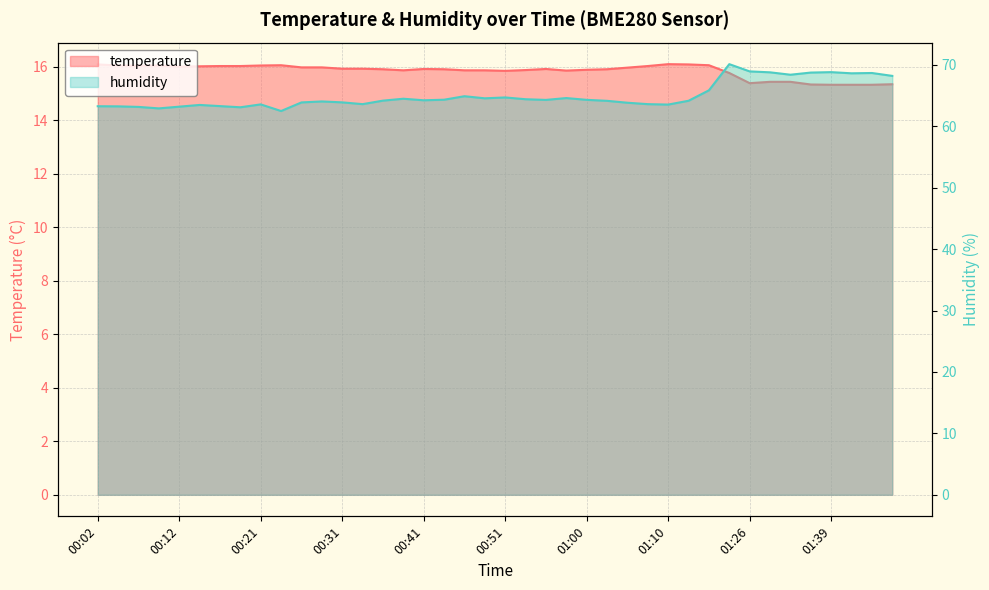

Reading left to right, transcribe all the data shown in this chart.

temperature: 16.1	16.0	16.0	16.0	16.0	16.0	16.0	16.0	16.0	16.1	16.0	16.0	15.9	15.9	15.9	15.9	15.9	15.9	15.9	15.9	15.8	15.9	15.9	15.8	15.9	15.9	16.0	16.0	16.1	16.1	16.1	15.8	15.4	15.4	15.4	15.3	15.3	15.3	15.3	15.3
humidity: 63.3	63.2	63.1	62.9	63.2	63.5	63.3	63.1	63.6	62.5	63.9	64.0	63.9	63.6	64.2	64.5	64.2	64.3	64.9	64.5	64.7	64.4	64.3	64.6	64.3	64.1	63.8	63.6	63.5	64.2	65.8	70.1	68.9	68.8	68.4	68.7	68.8	68.6	68.7	68.2